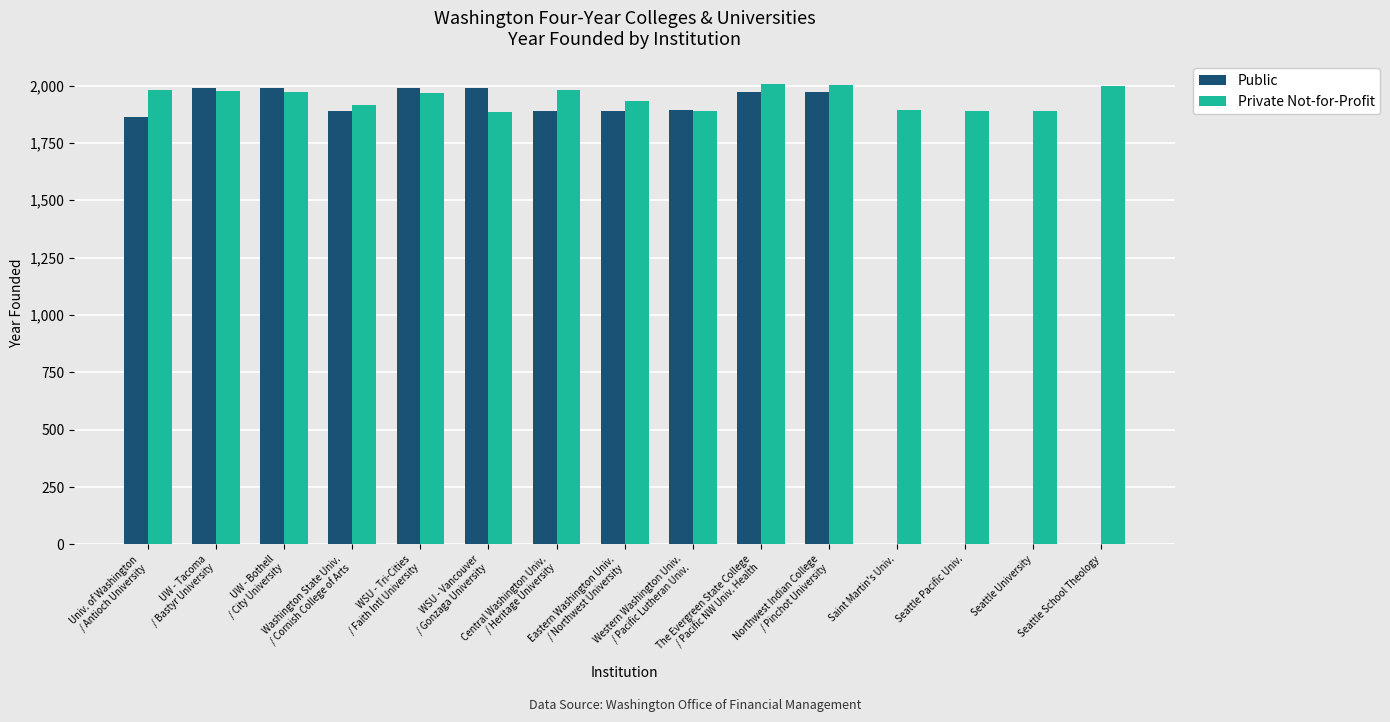

Are the bars grouped side by side (vs. stacked)?

Yes